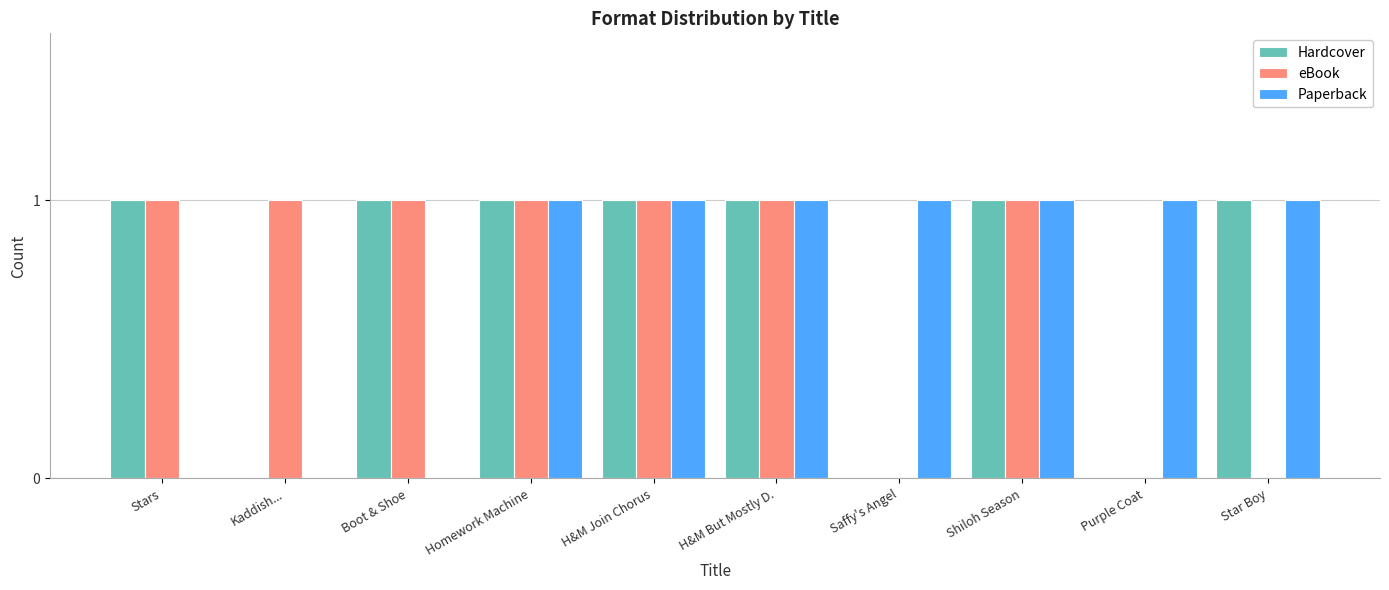

True or false: Hardcover has a value of 0 at Purple Coat.

True